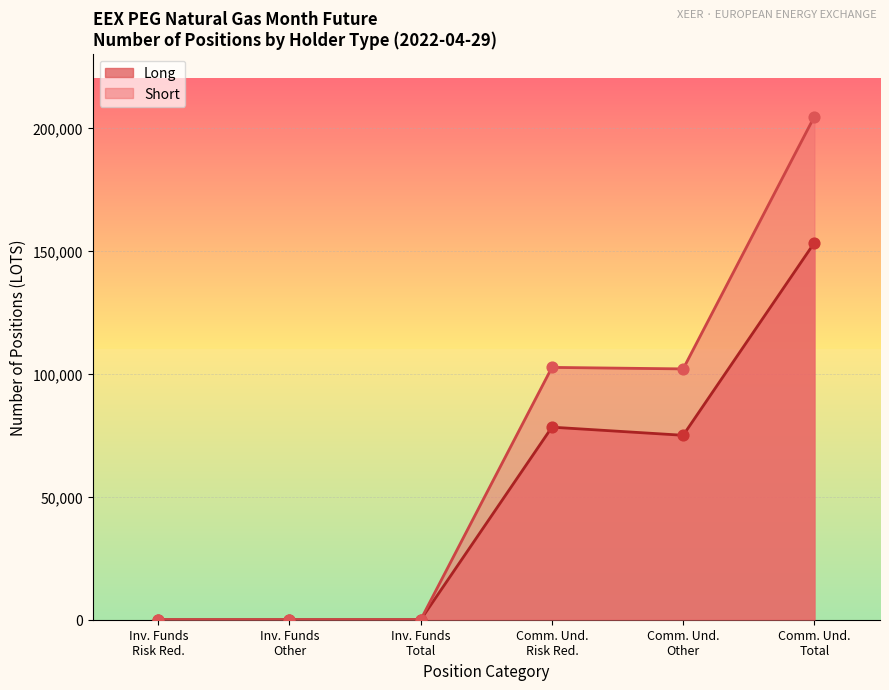

What are all the series names shown in the legend?

Long, Short